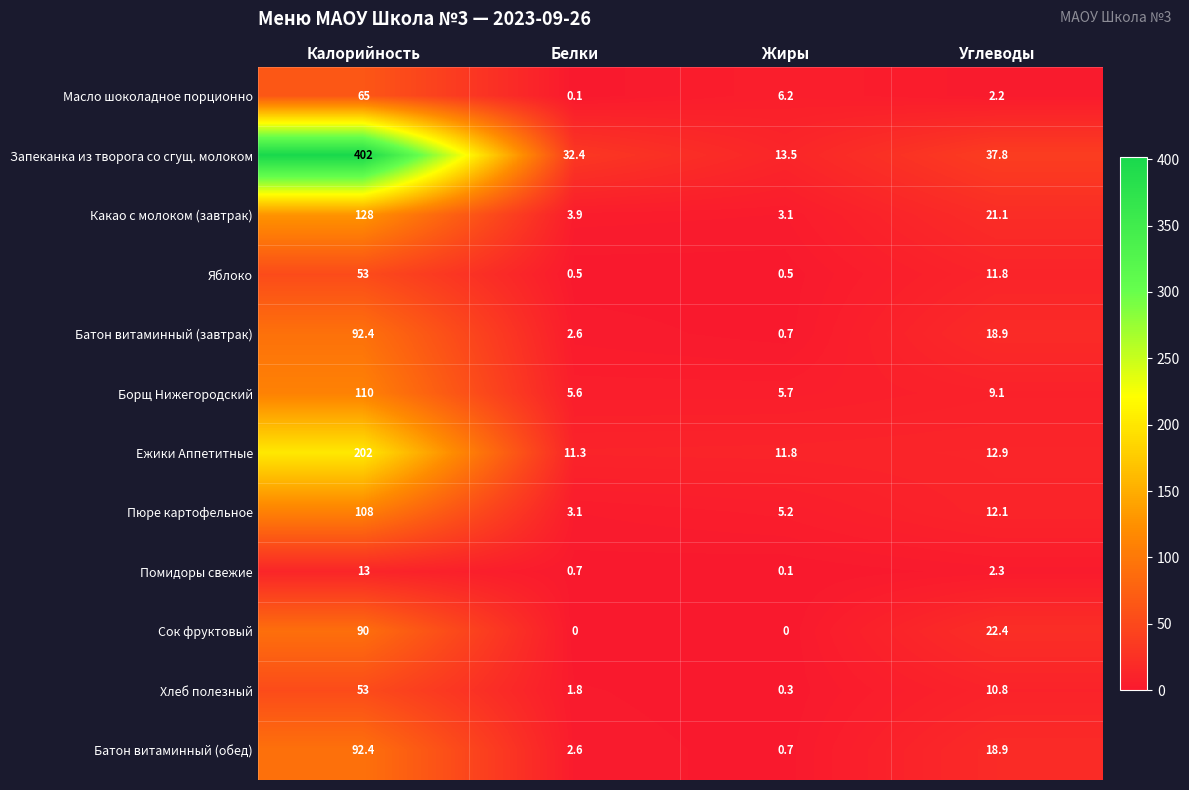

At how many categories does at least one series exceed 264?

1